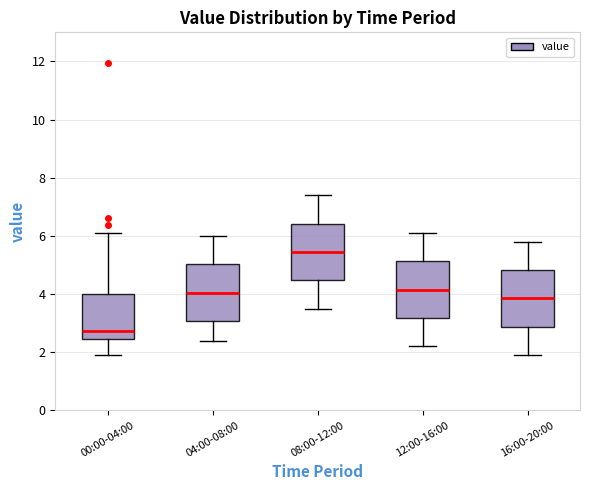

Reading left to right, read every box against the y-axis: the position of its median line, the range the box covers, and the ends of its whiskers. The values are not printed on the chart, so give them approximately, as read against the axis.

00:00-04:00: median 2.8, box 2.4 to 4.0, whiskers 2.0 to 6.2
04:00-08:00: median 4.0, box 3.0 to 5.0, whiskers 2.4 to 6.0
08:00-12:00: median 5.4, box 4.4 to 6.4, whiskers 3.6 to 7.4
12:00-16:00: median 4.2, box 3.2 to 5.2, whiskers 2.2 to 6.2
16:00-20:00: median 3.8, box 2.8 to 4.8, whiskers 2.0 to 5.8